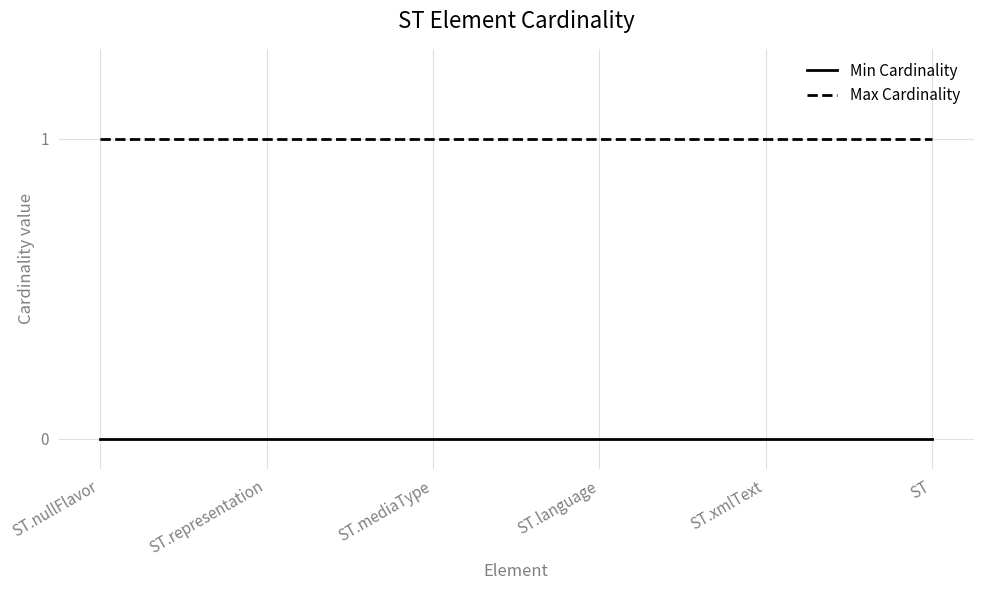

What position from the right is ST?

1